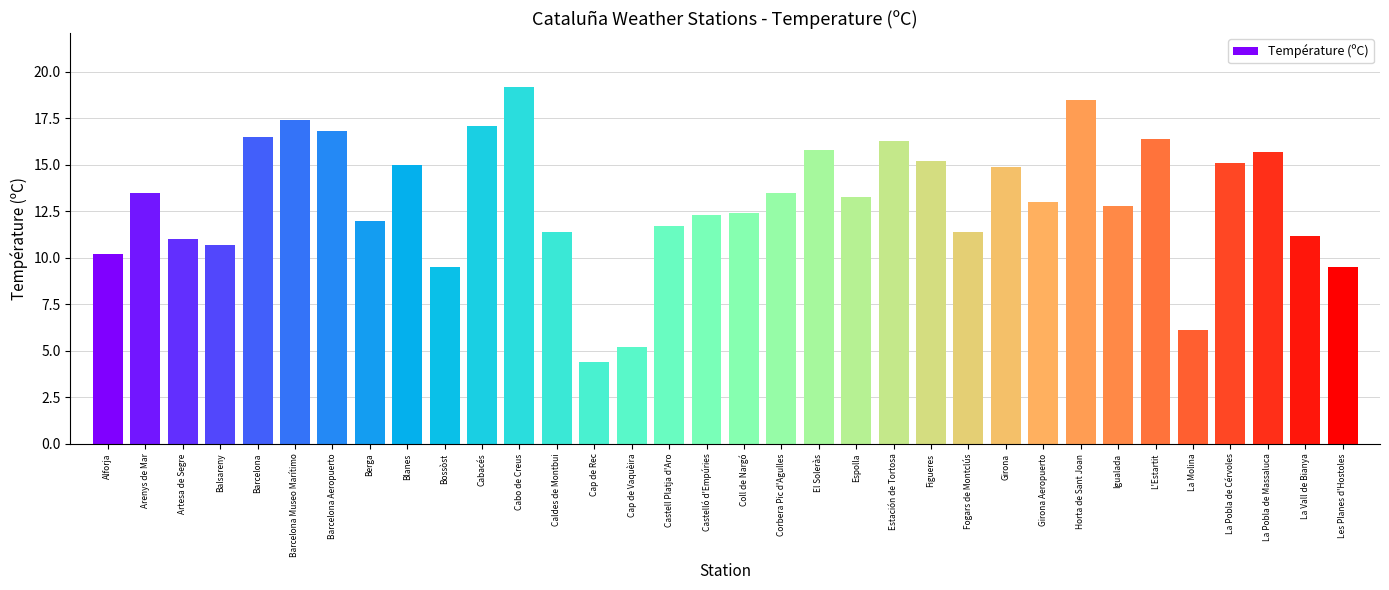

The chart shows a value of 23.5 at Figueres. True or false?

False